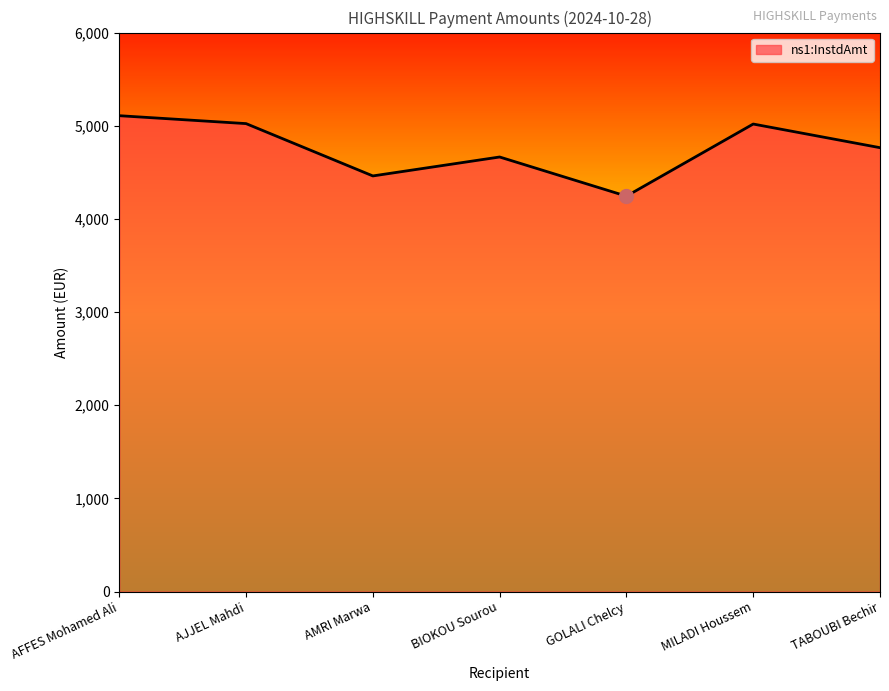

What is the sum of the values at AFFES Mohamed Ali and AMRI Marwa?

9568.6